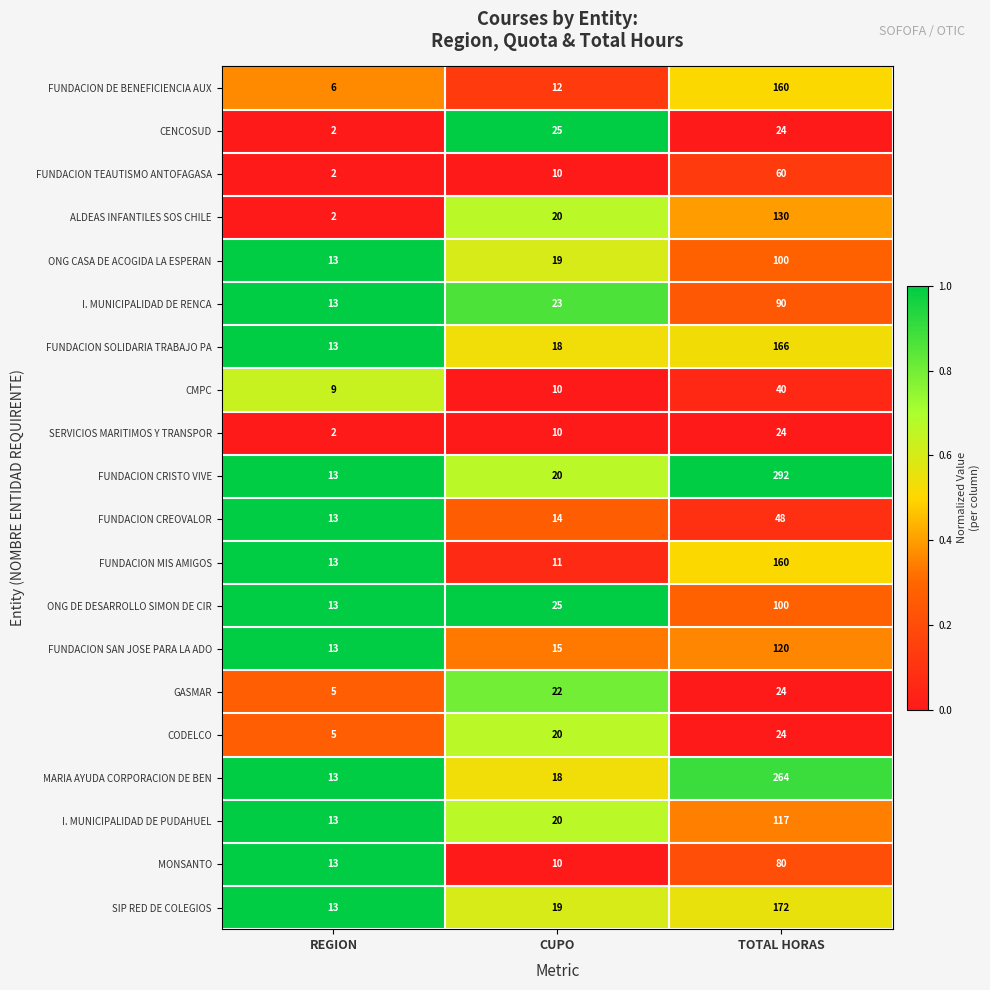

Which series has the widest spread of values?

FUNDACION CRISTO VIVE